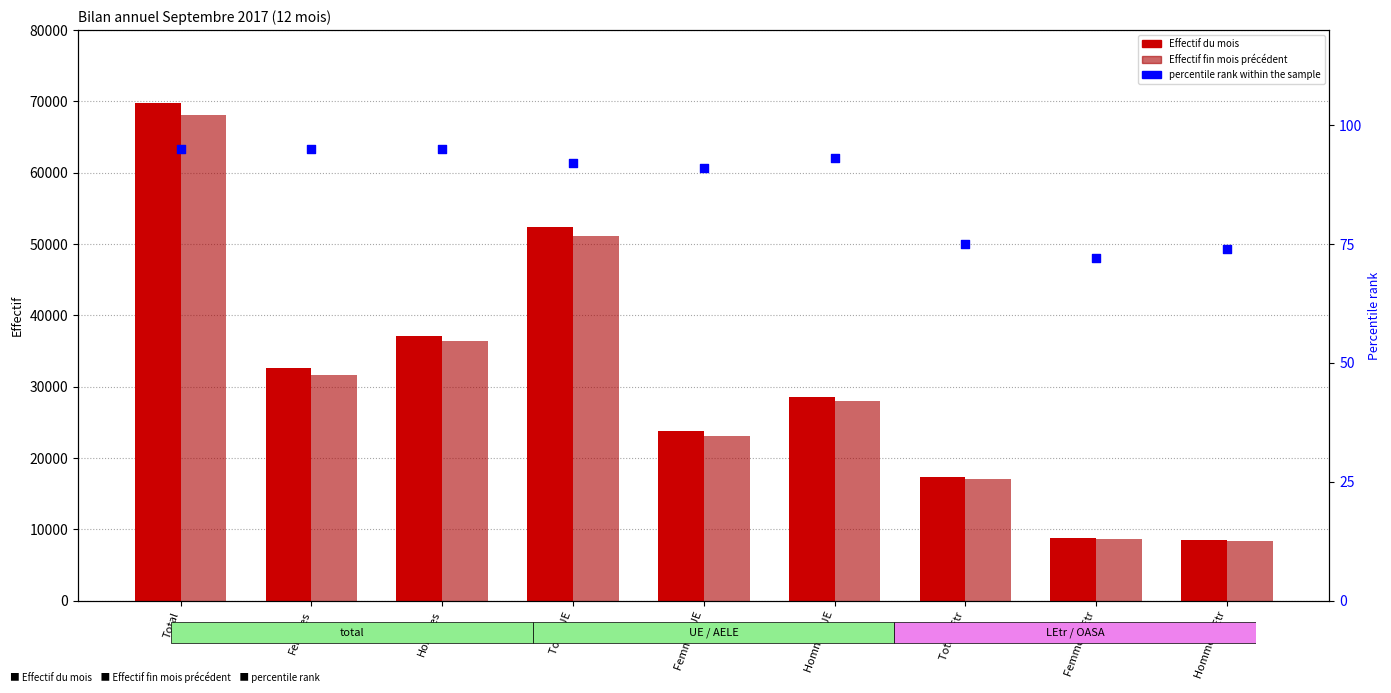

Which series reaches the maximum Y coordinate?

Effectif du mois